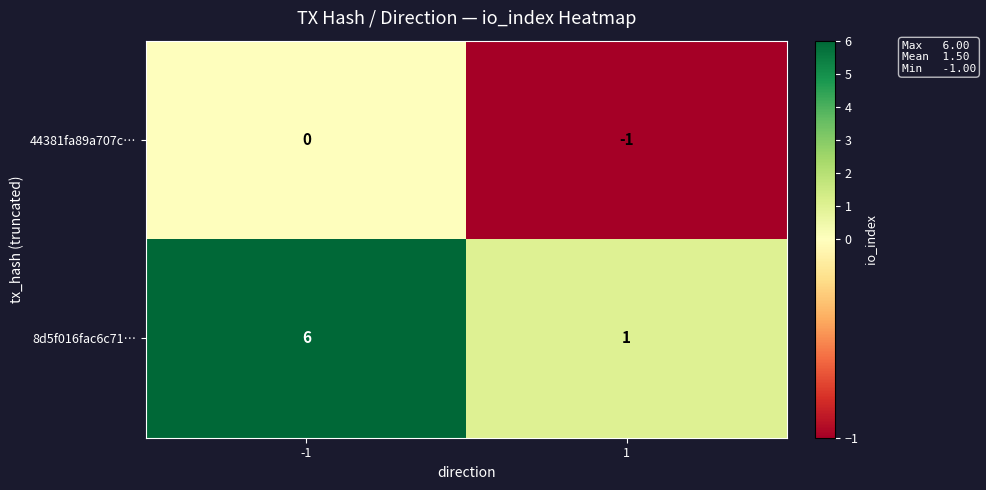

At which category is the sum across all series the highest?

-1